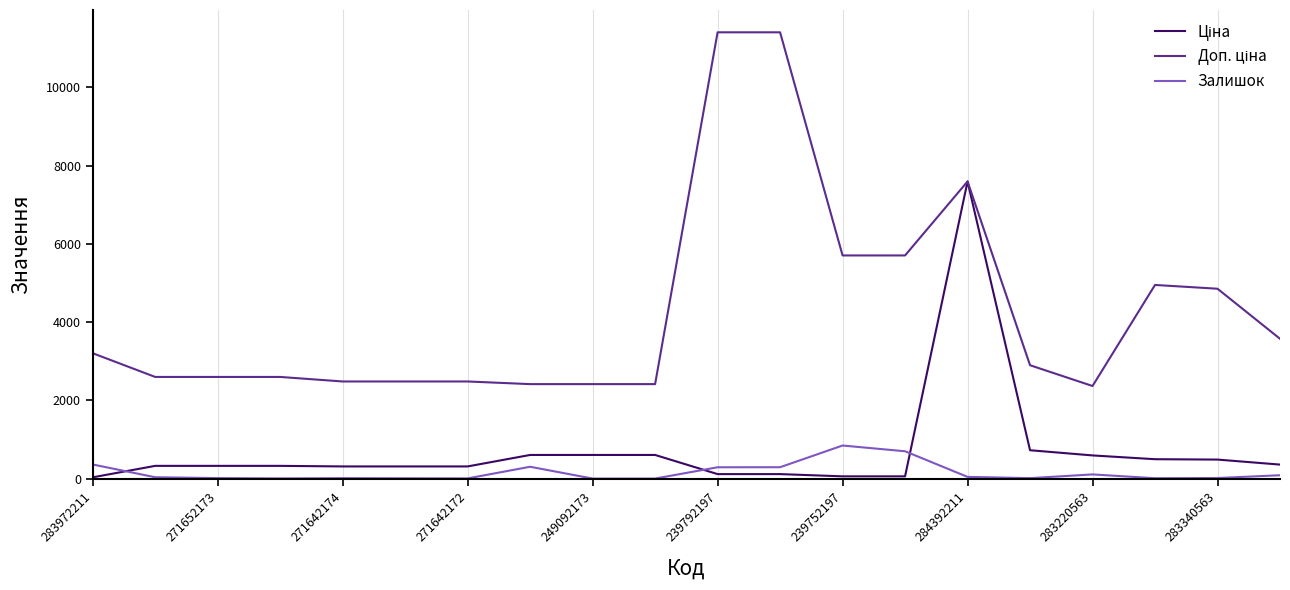

What is the highest value of the Залишок series?

845.0